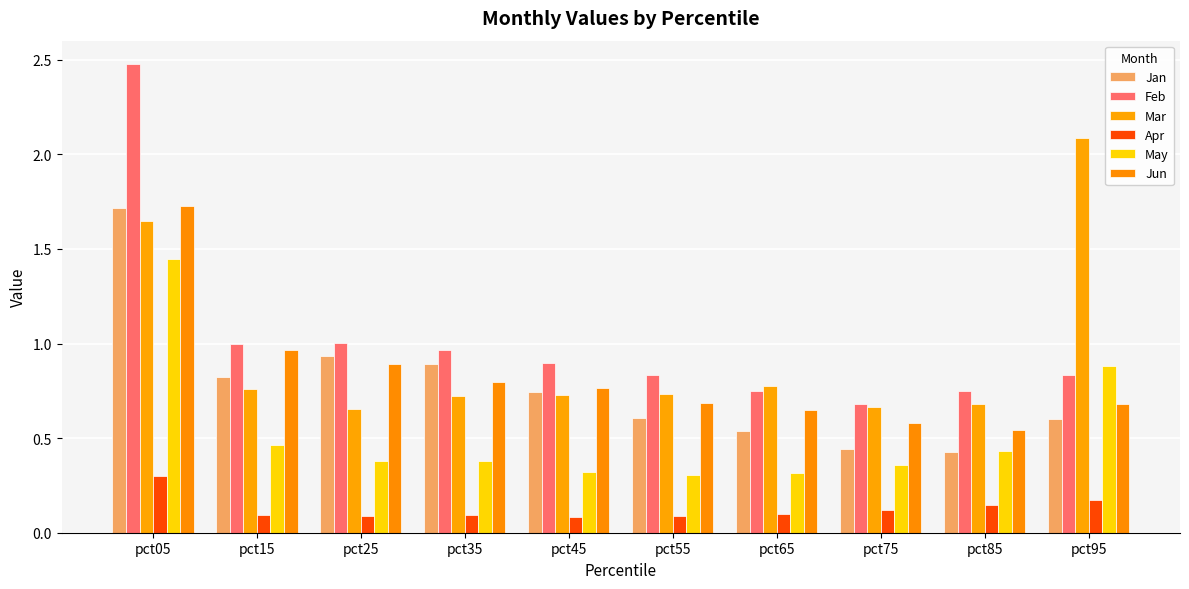

The value of Feb at pct85 is 1.3. True or false?

False